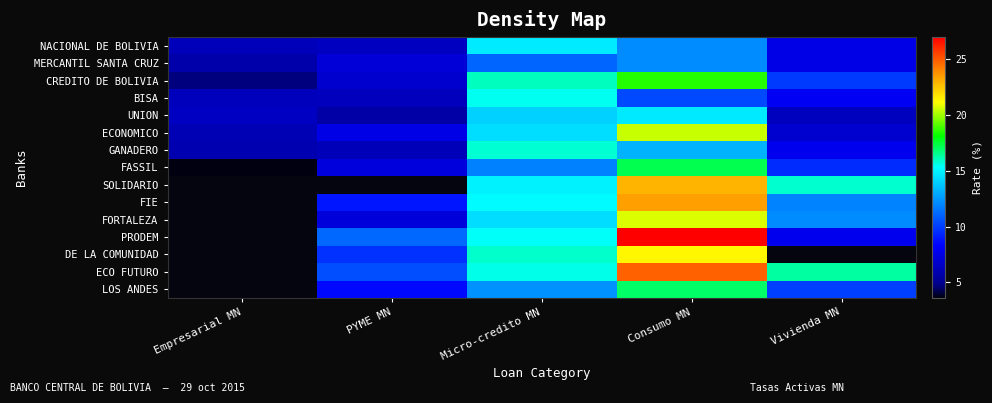

At which label does NACIONAL DE BOLIVIA reach its minimum?

Empresarial MN